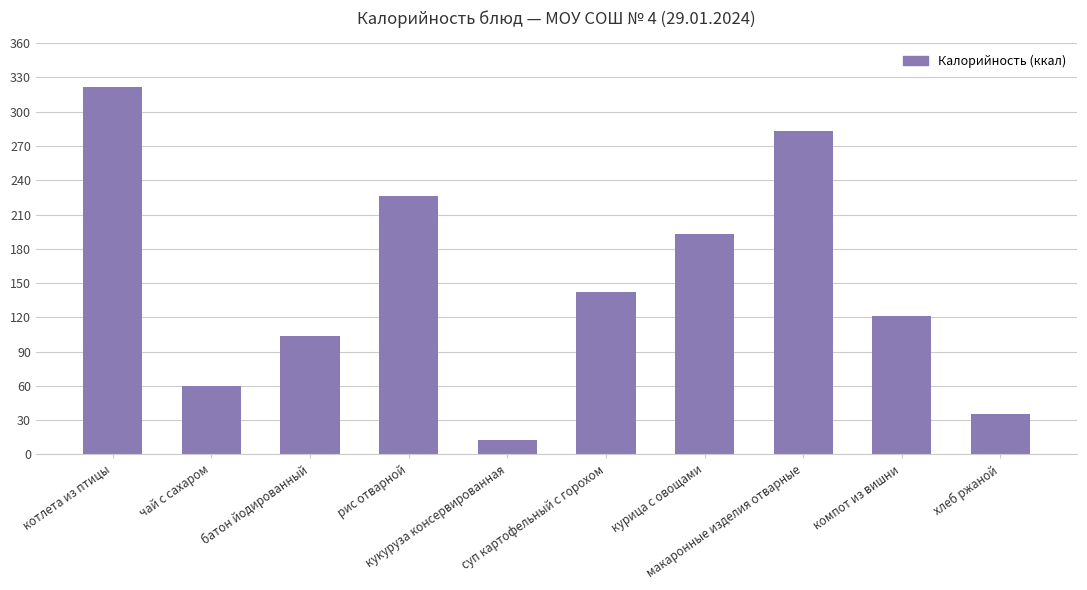

How many categories are shown in the chart?

10